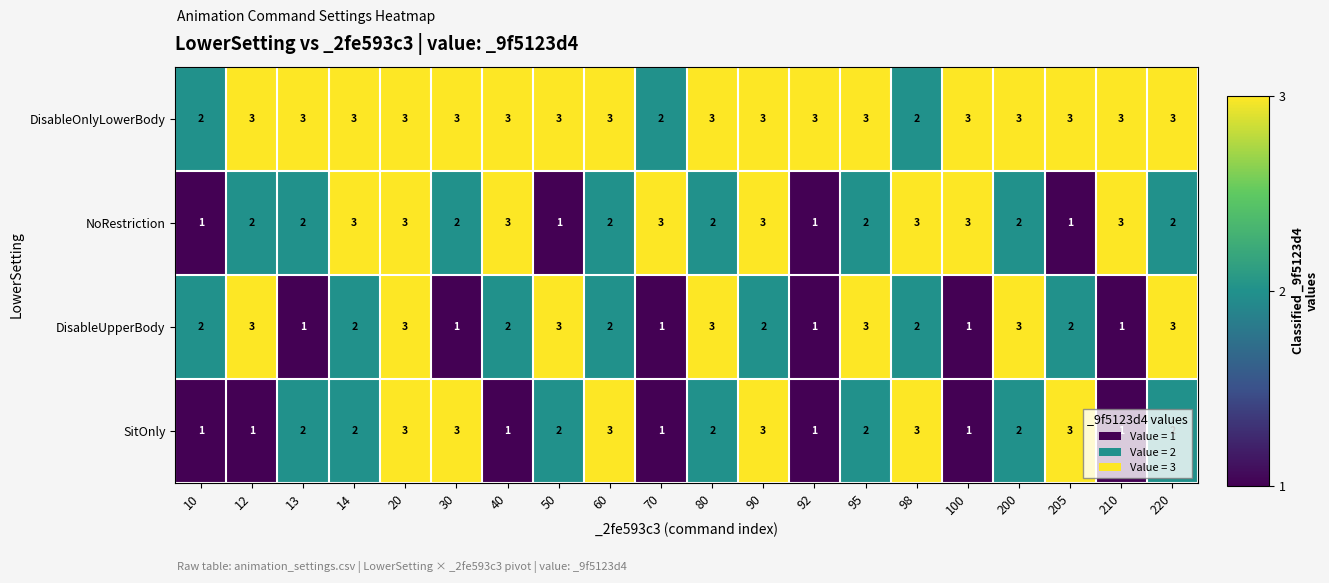

Is it true that NoRestriction equals 3 at 220?

False